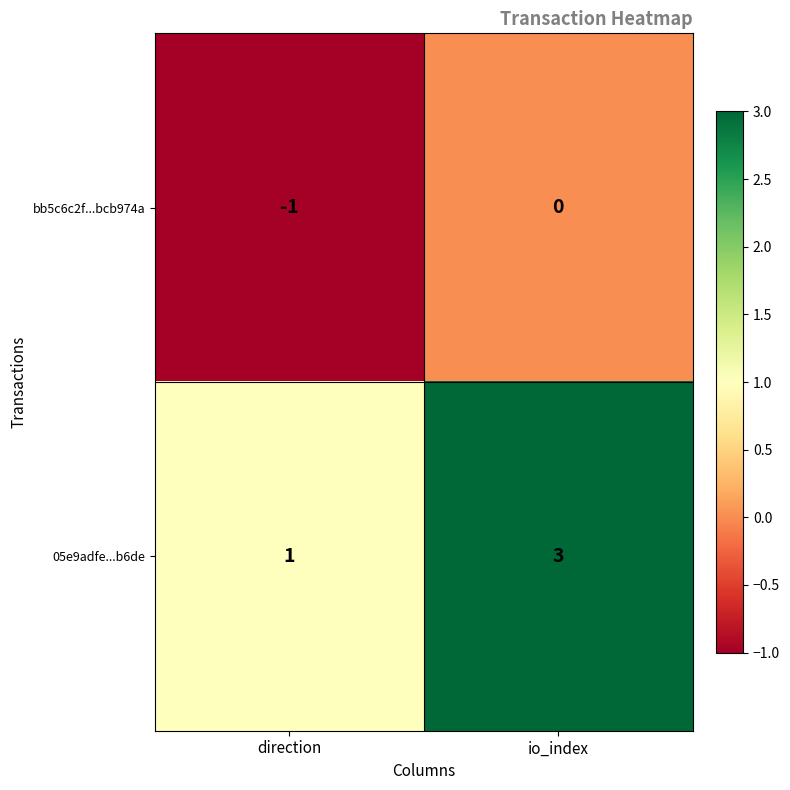

True or false: bb5c6c2f...bcb974a has a value of 0 at io_index.

True